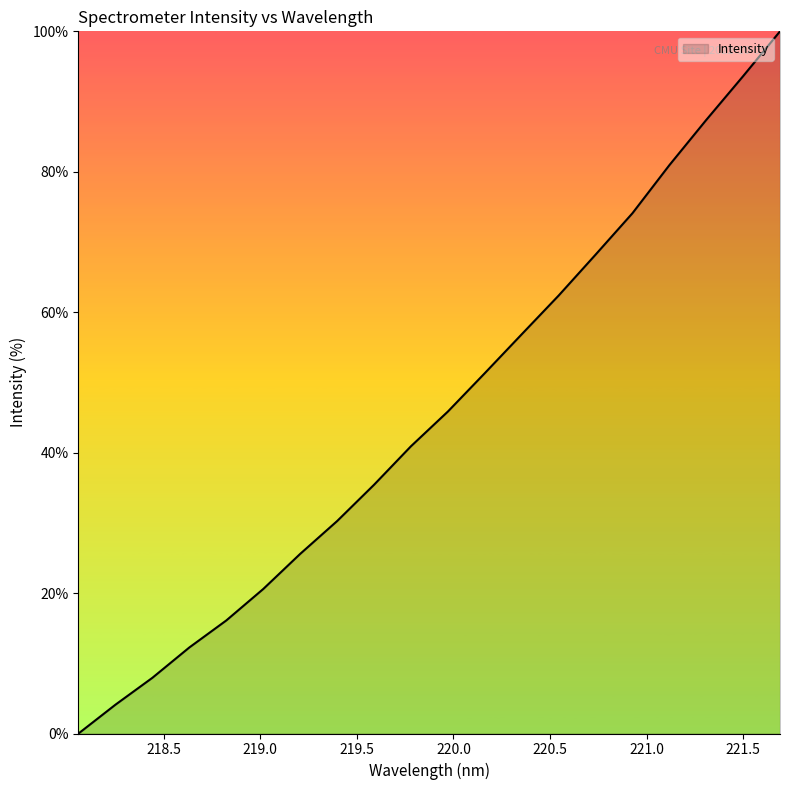

What is the difference between the maximum and minimum values?

100.0